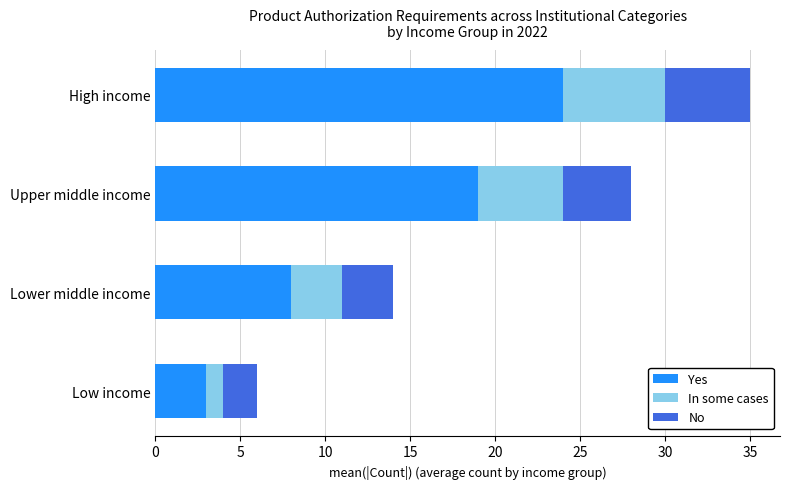

Rank the categories by Yes value from lowest to highest.

Low income, Lower middle income, Upper middle income, High income